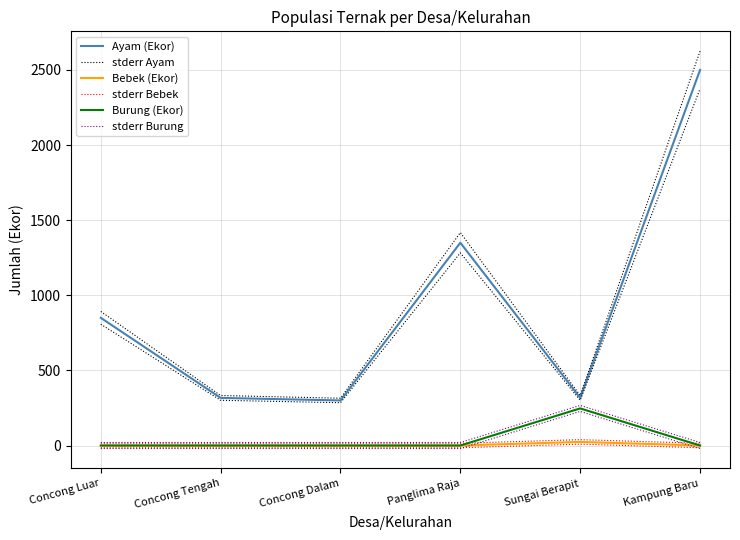

What value does the Ayam (Ekor) series have at Sungai Berapit?

317.0